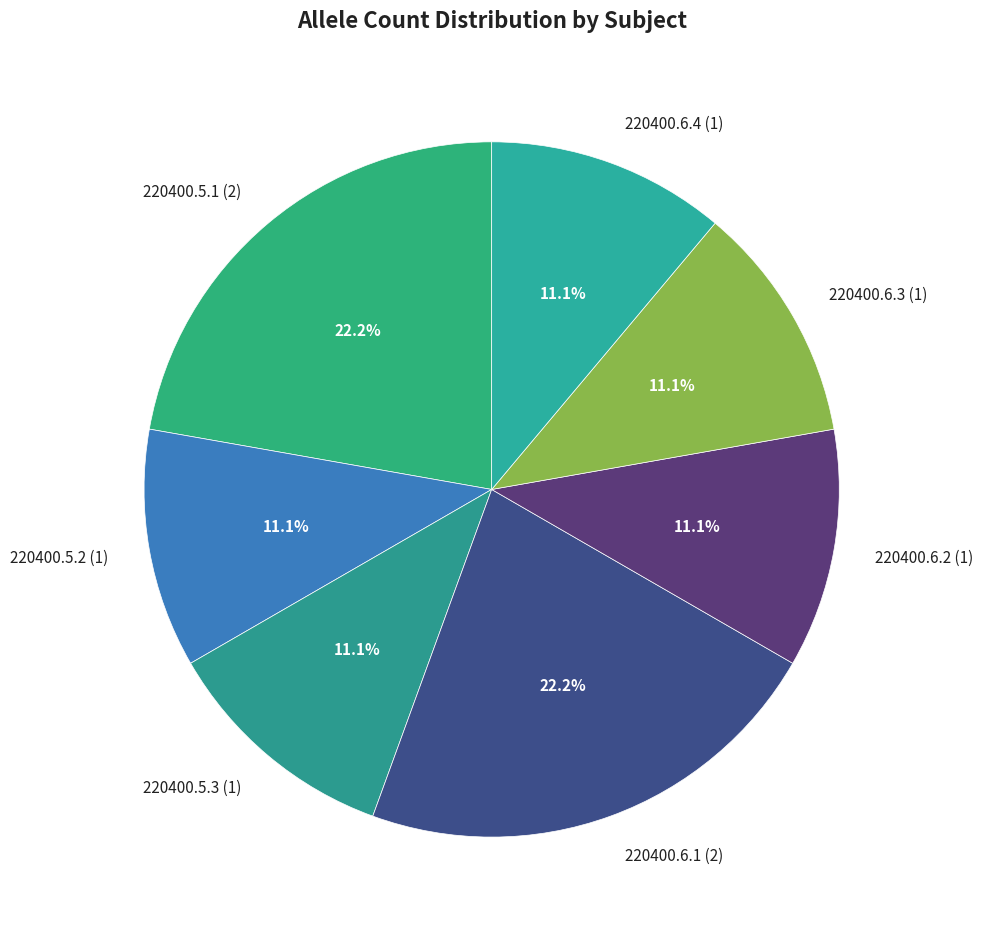

To the nearest percent, what portion does 220400.6.3 represent?

11%